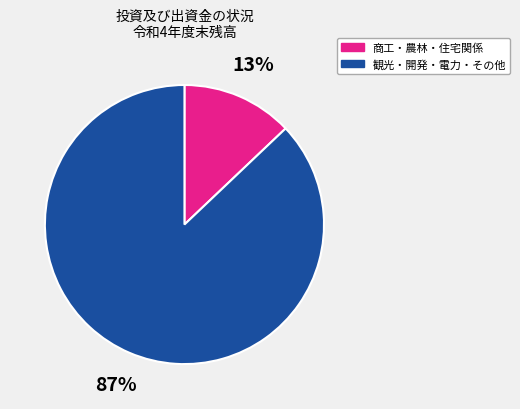

What is the smallest slice in the pie chart?

商工・農林・住宅関係